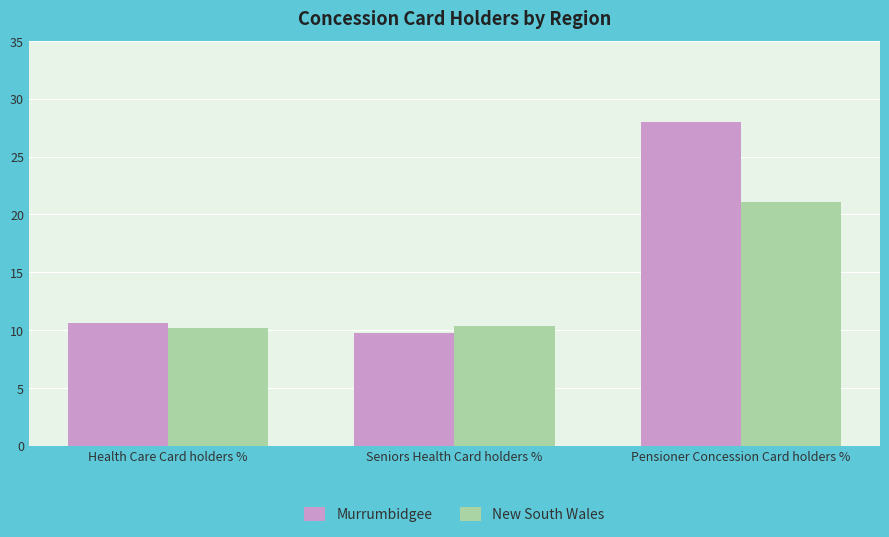

What is the sum of all New South Wales values?

41.6